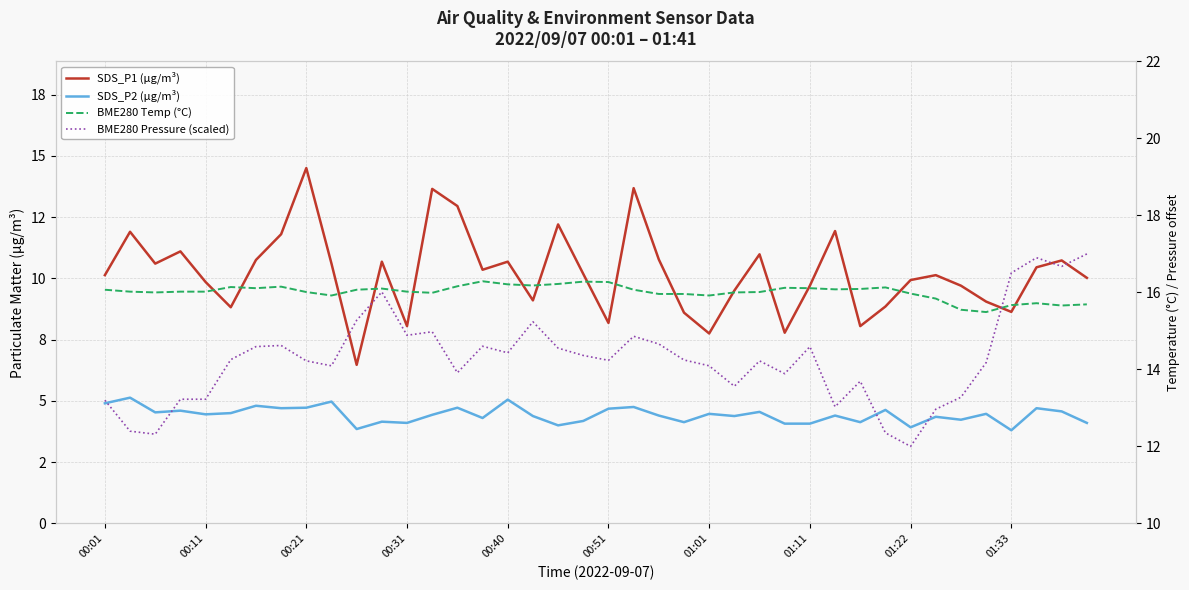

What is the spread (max minus min) of values at 00:21?

11.5